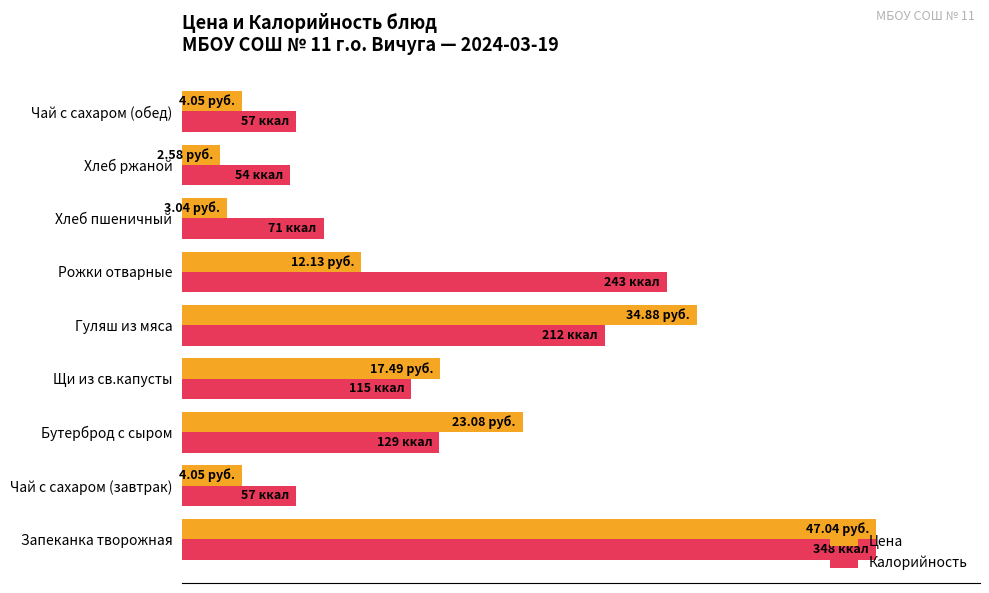

What are all the series names shown in the legend?

Цена, Калорийность